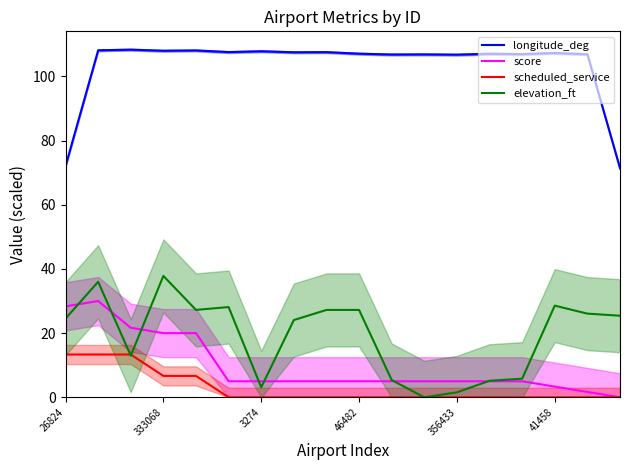

What is the difference between the elevation_ft values at 3274 and 356433?

1.6